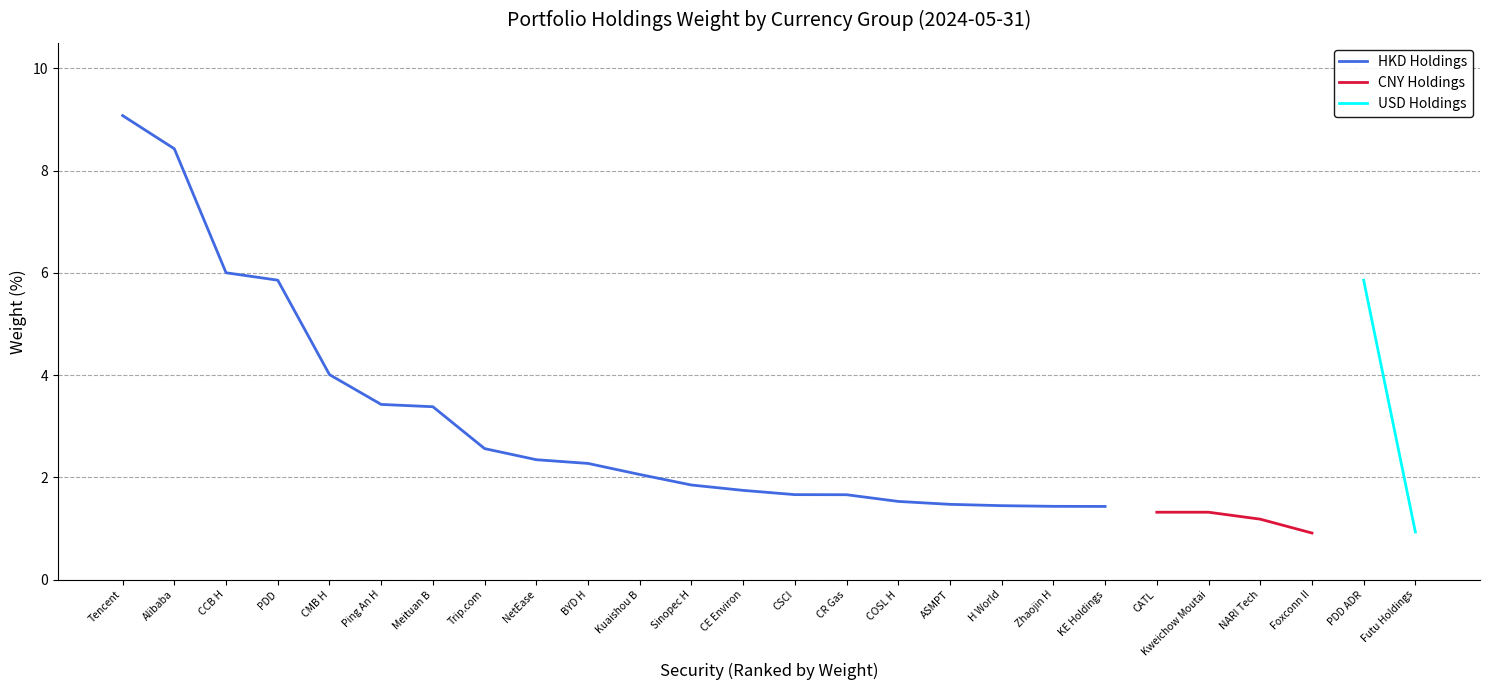

How many categories are shown in the chart?

20